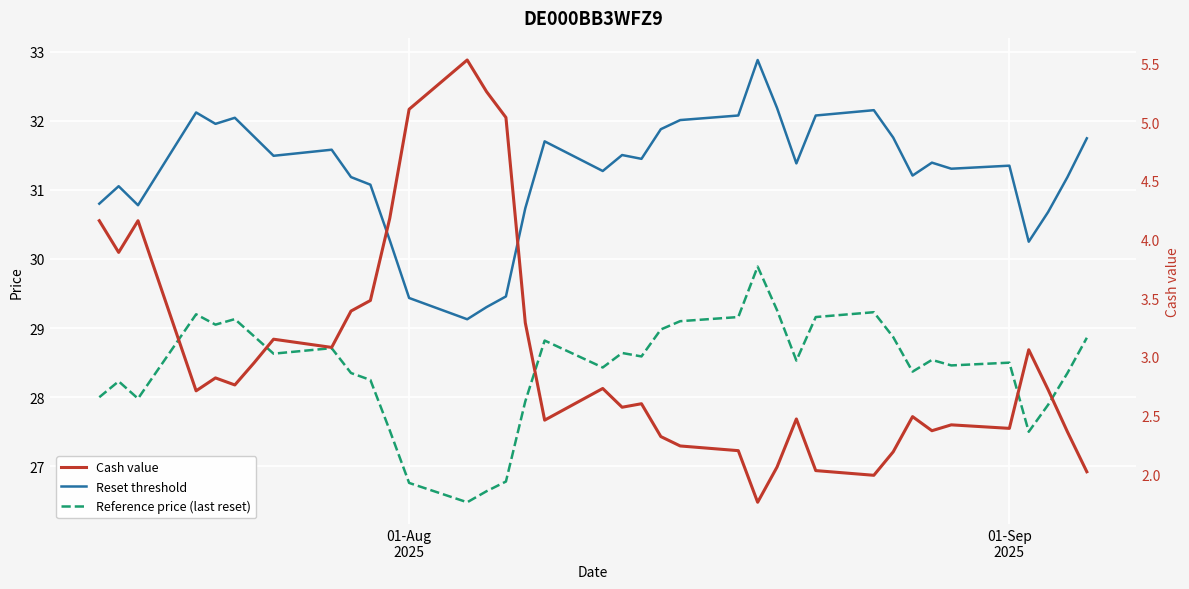

Which series has the largest total across all categories?

Reset threshold